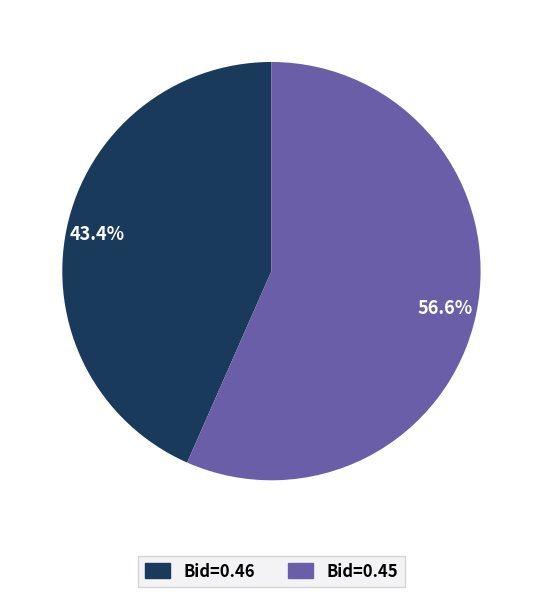

How many segments does this pie chart have?

2